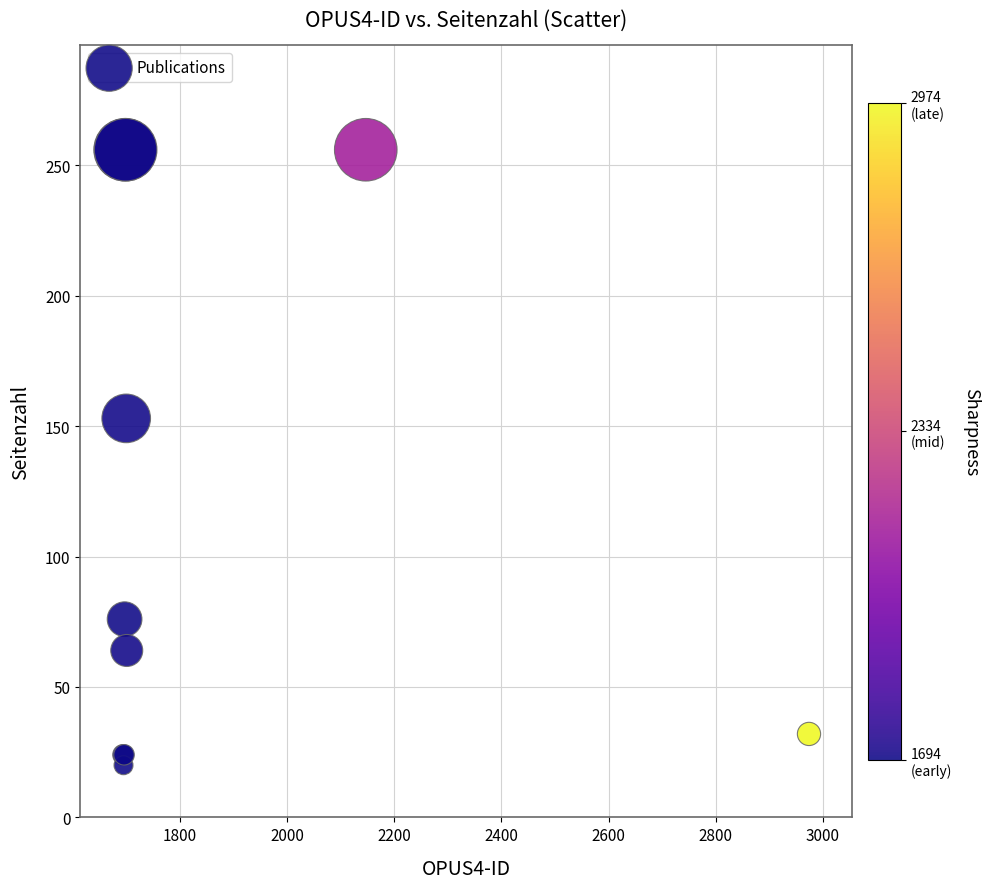

What Y value in the scatter plot is closest to 138?

153